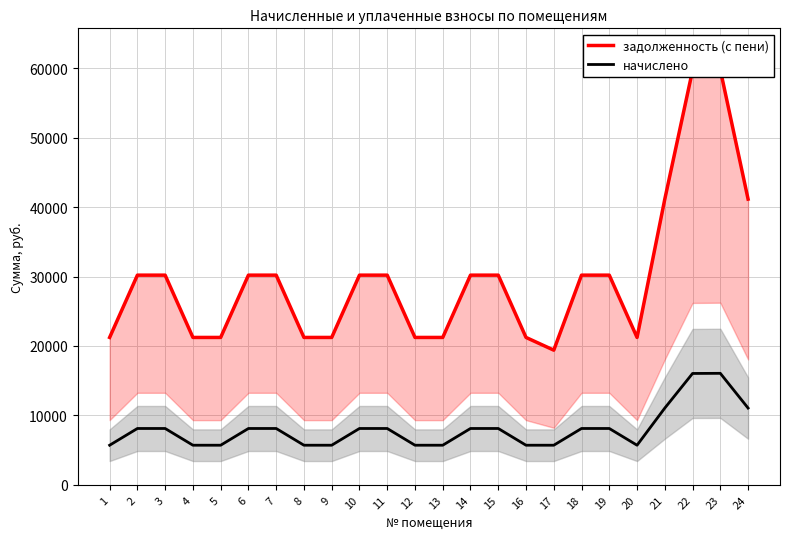

At 8, list the series in order from smallest to largest.

начислено, задолженность (с пени)